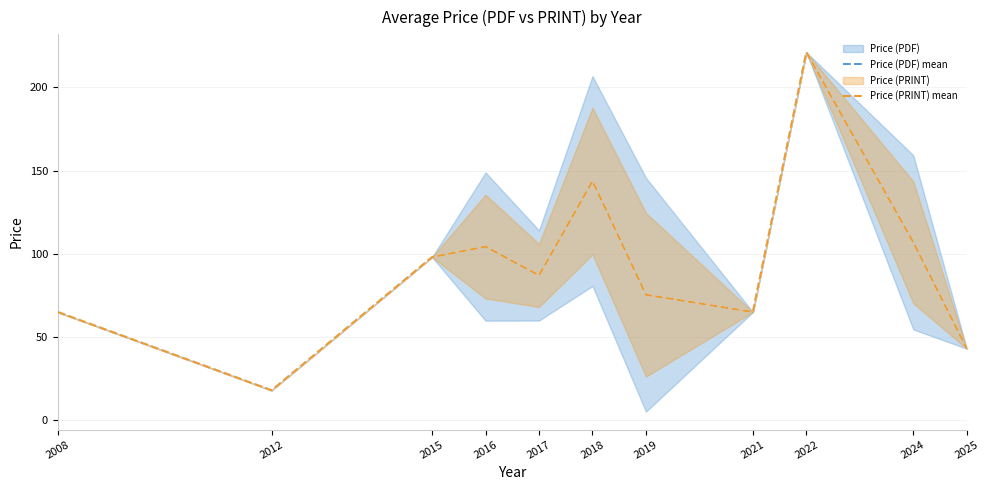

What is the sum of all Price (PDF) mean values?

1027.3